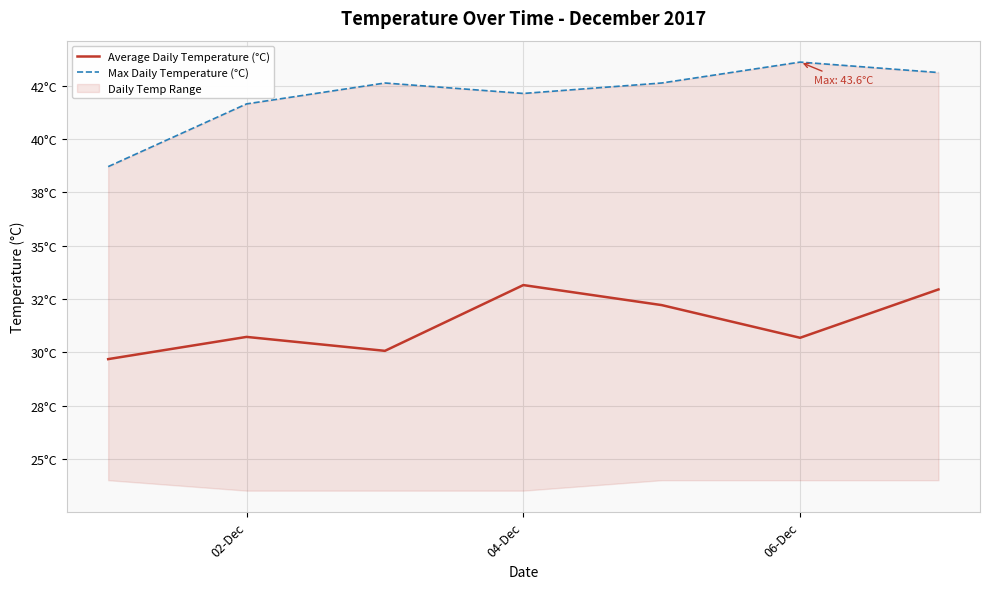

What is the maximum value for Average Daily Temperature (°C)?

33.2